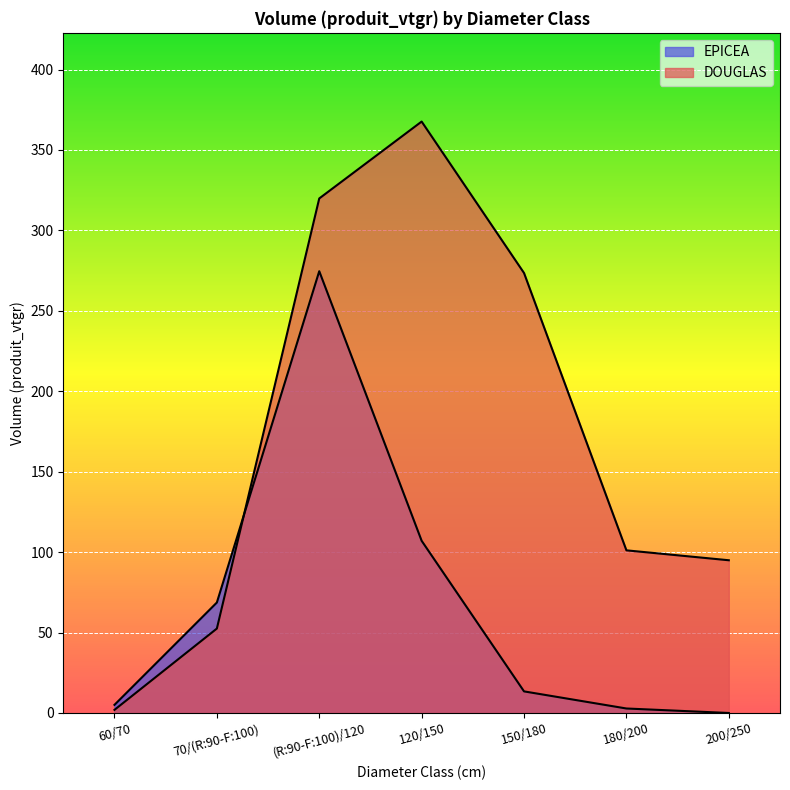

Does the chart display data point markers on the line(s)?

No